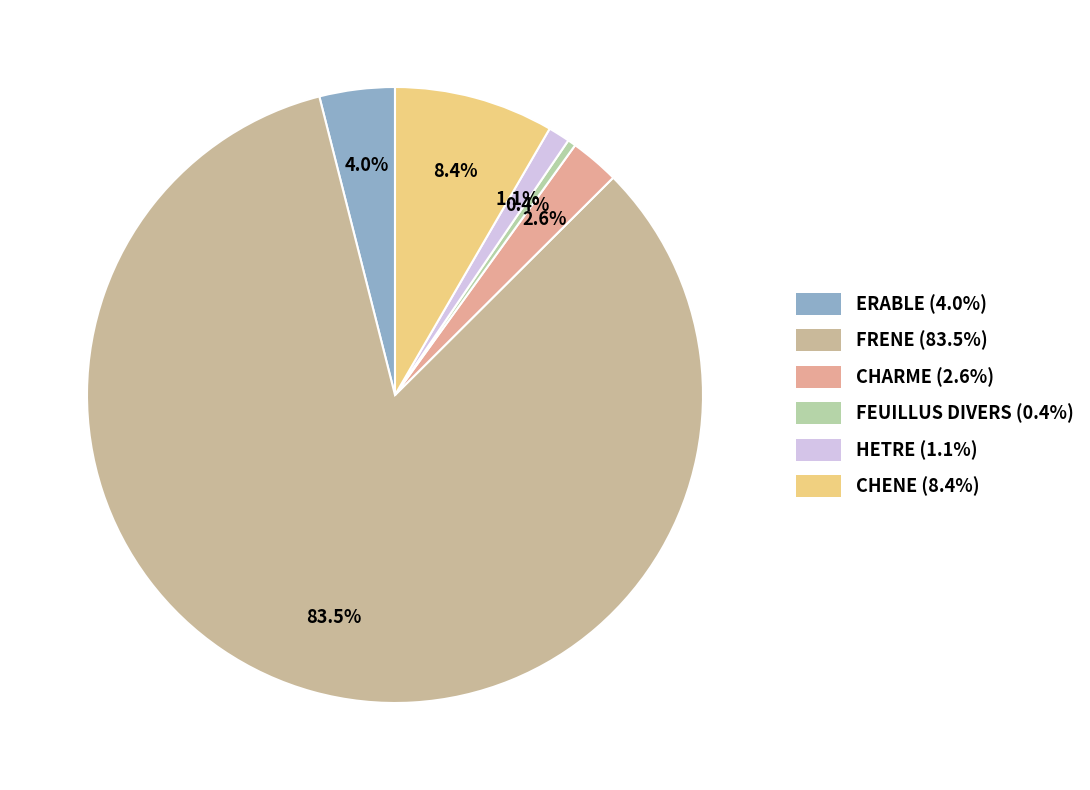

Between FRENE and CHARME, which is larger?

FRENE